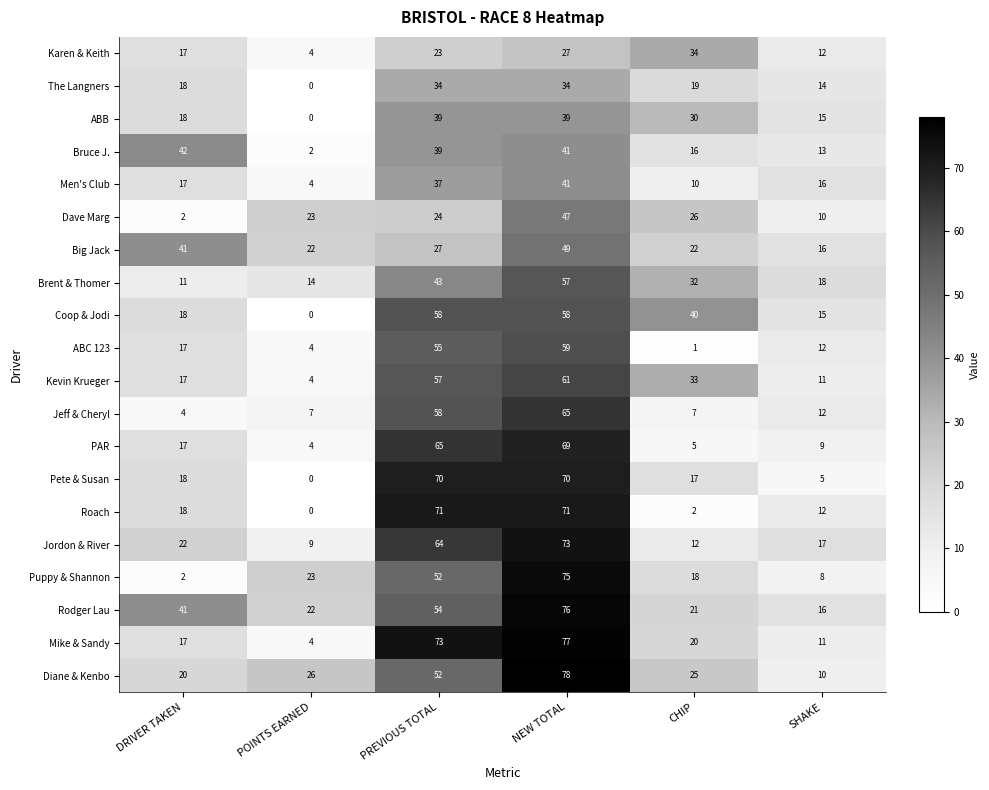

What is the difference between the second highest and second lowest values in the Big Jack series?

19